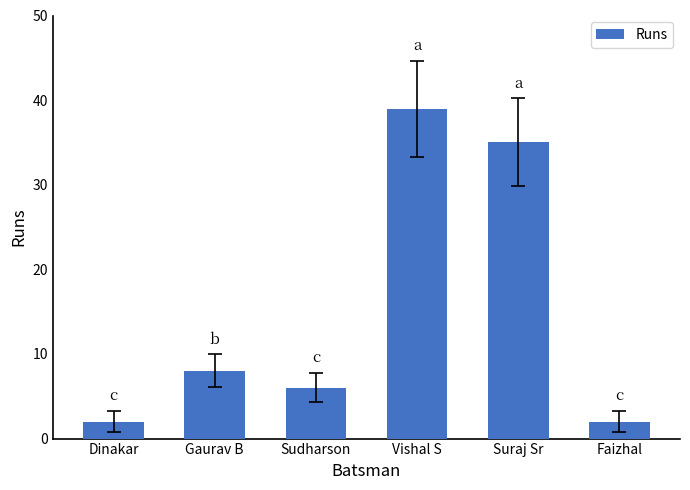

What is the difference between the maximum and second lowest values?

37